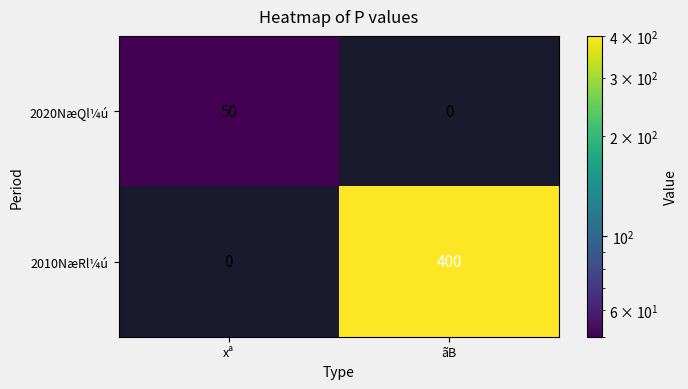

At which label does 2020NæQl¼ú reach its peak?

xª